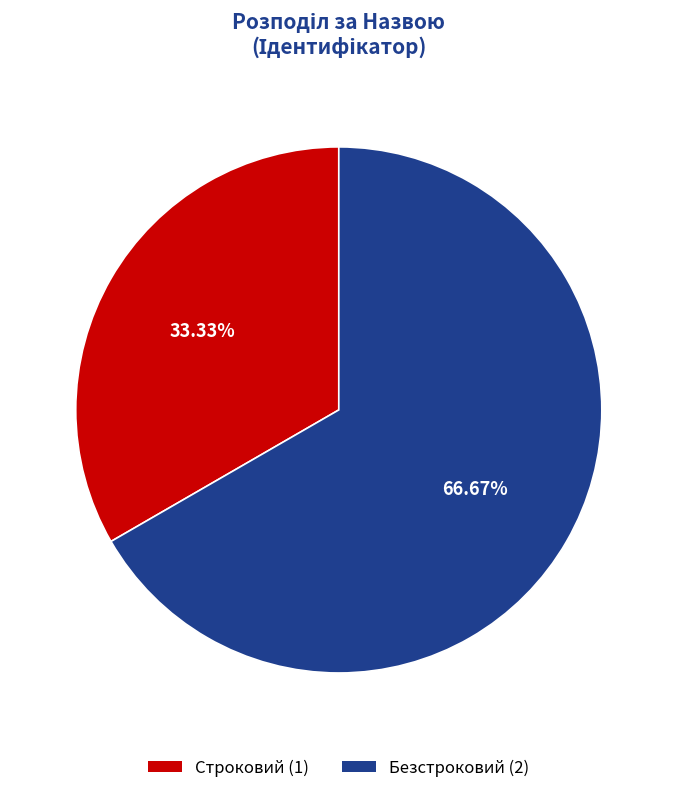

To the nearest percent, what is the combined percentage of Строковий and Безстроковий?

100%